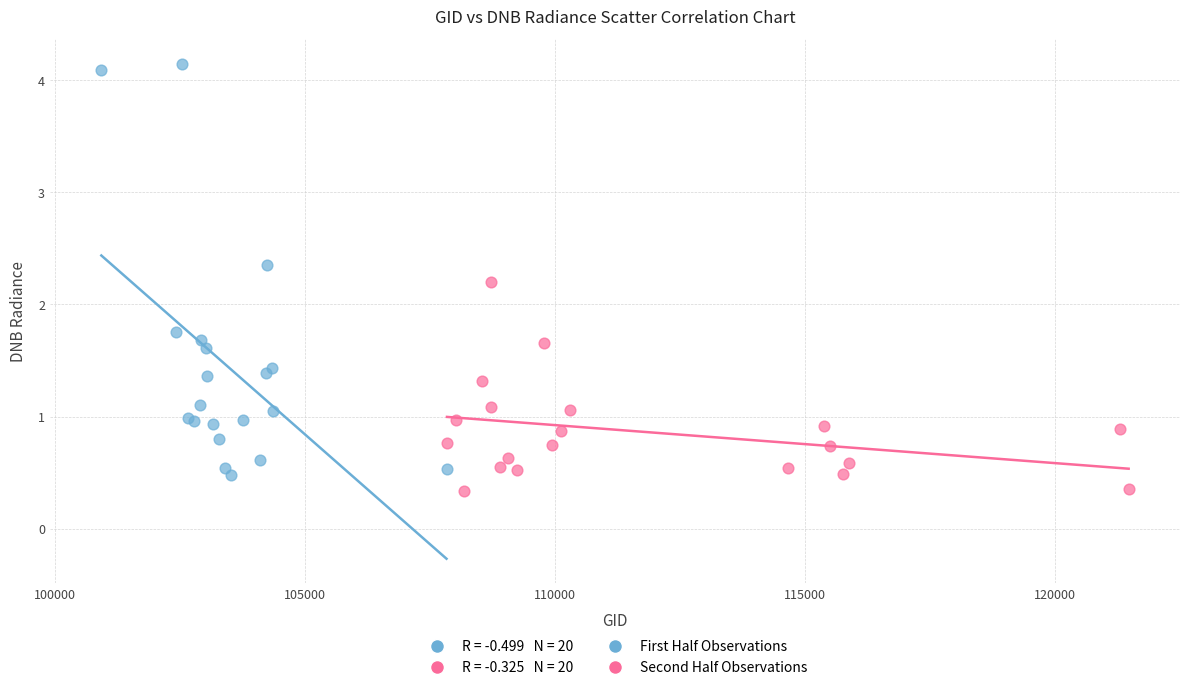

Which series has the widest spread of Y values?

First Half Observations